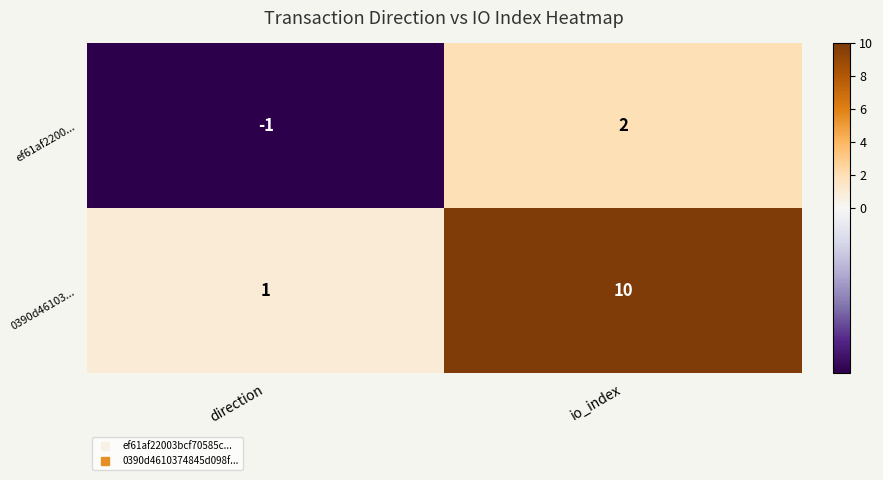

Which series has the largest range (max minus min)?

0390d46103...